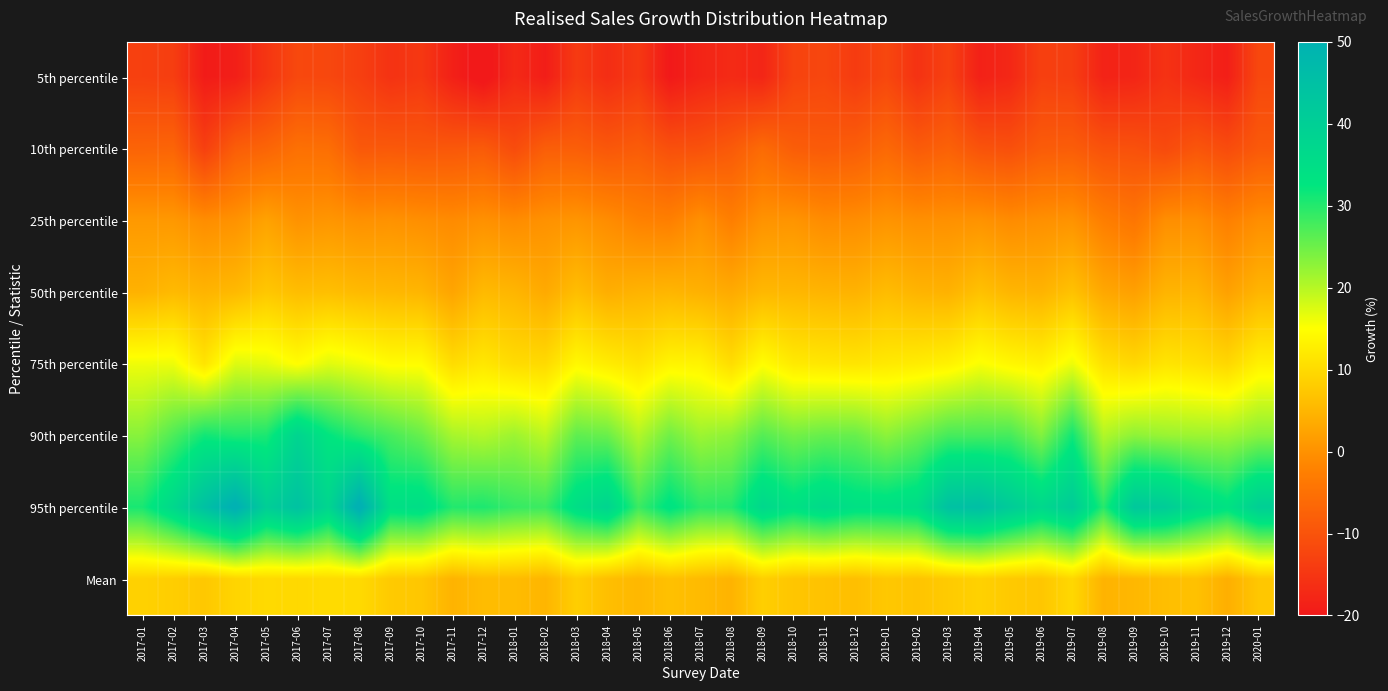

List the series in order of their peak value, highest first.

95th percentile, 90th percentile, 75th percentile, Mean, 50th percentile, 25th percentile, 10th percentile, 5th percentile